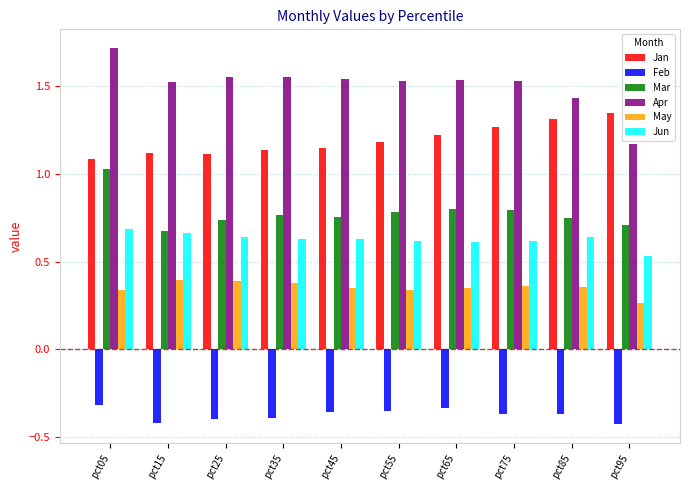

What are all the series names shown in the legend?

Jan, Feb, Mar, Apr, May, Jun